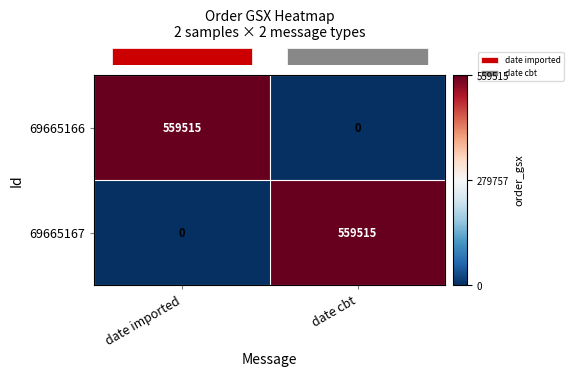

What is the spread (max minus min) of values at date cbt?

559515